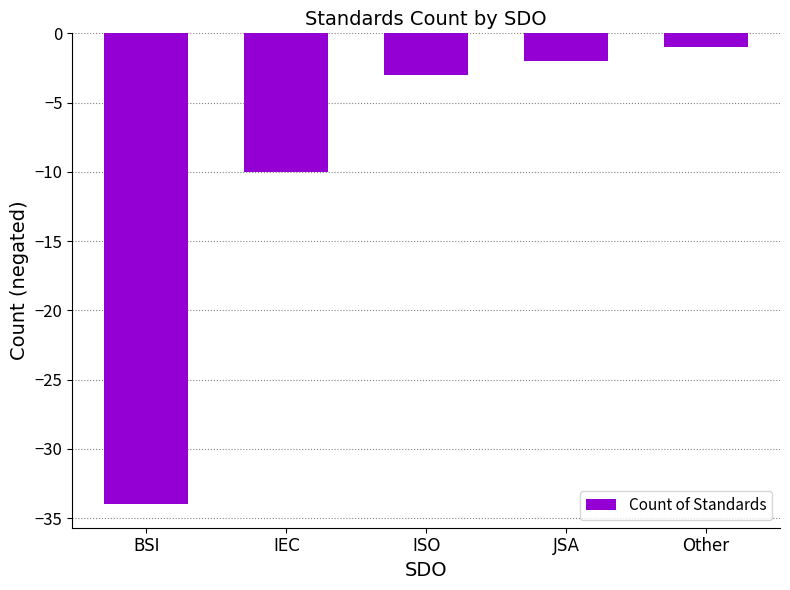

What is the minimum value shown in the chart?

-34